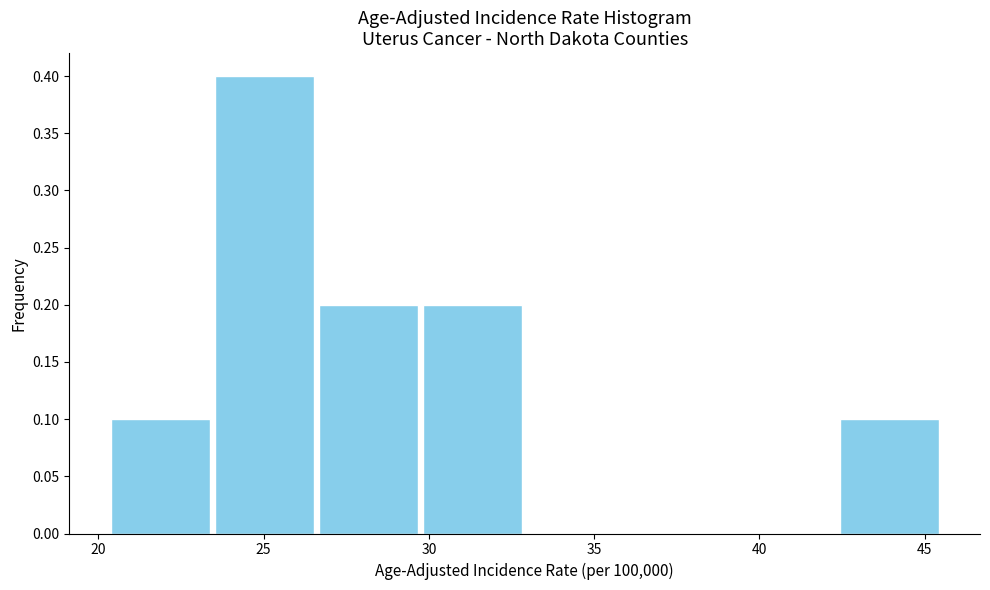

Reading left to right, list every bar in this chart as the range it spans on the x-axis followed by its height. Neither the bar edges nor the heights are printed on the chart, so give them approximately, as read against the axes.

20.30 to 23.45: 0.1
23.45 to 26.60: 0.4
26.60 to 29.75: 0.2
29.75 to 32.90: 0.2
32.90 to 36.05: 0
36.05 to 39.20: 0
39.20 to 42.35: 0
42.35 to 45.50: 0.1